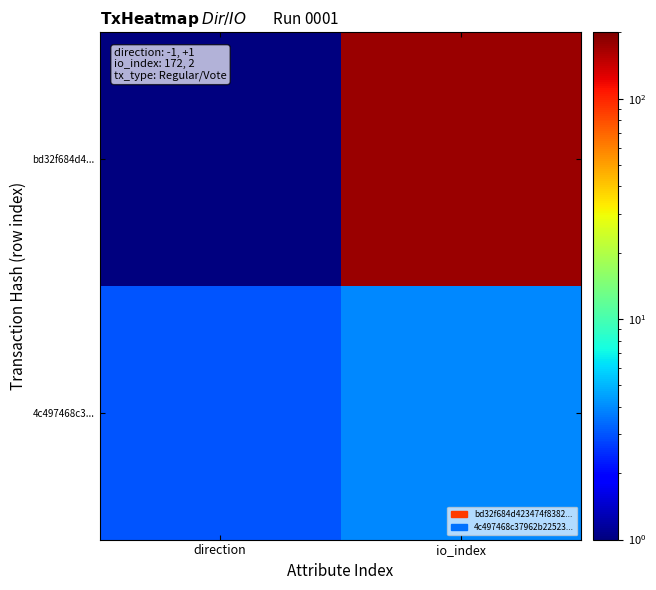

At direction, list the series in order from largest to smallest.

row_1, row_0